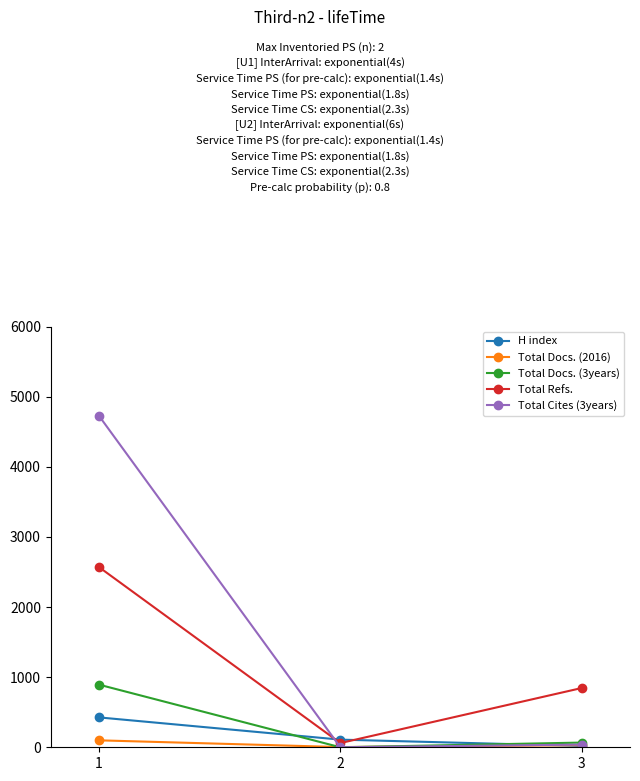

Where does the Total Docs. (3years) series first go above 67?

1